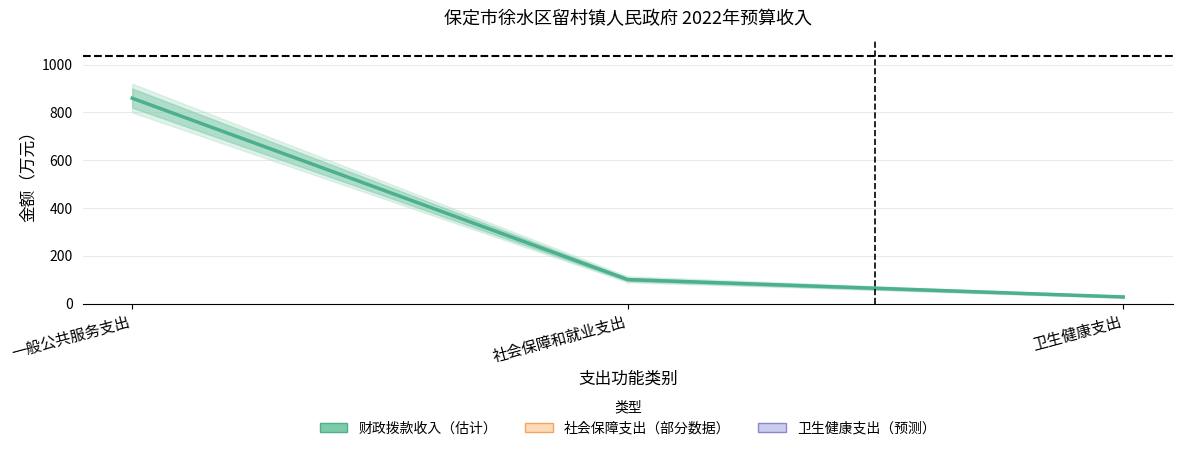

What is the difference between the second highest and minimum values?

72.6